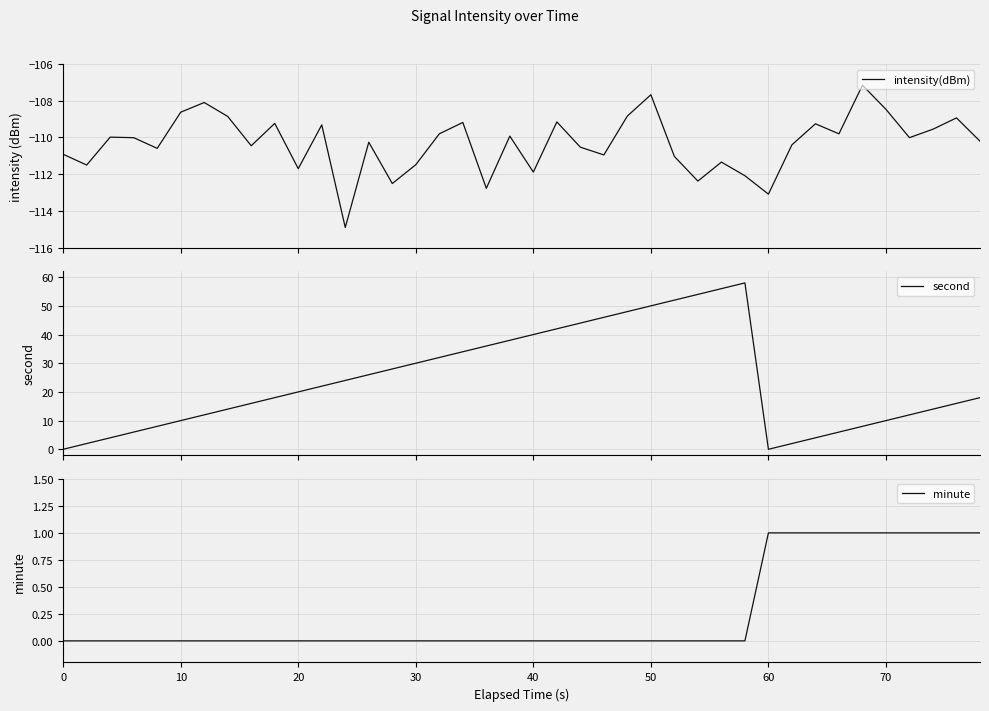

True or false: intensity(dBm) and minute cross at least once.

False